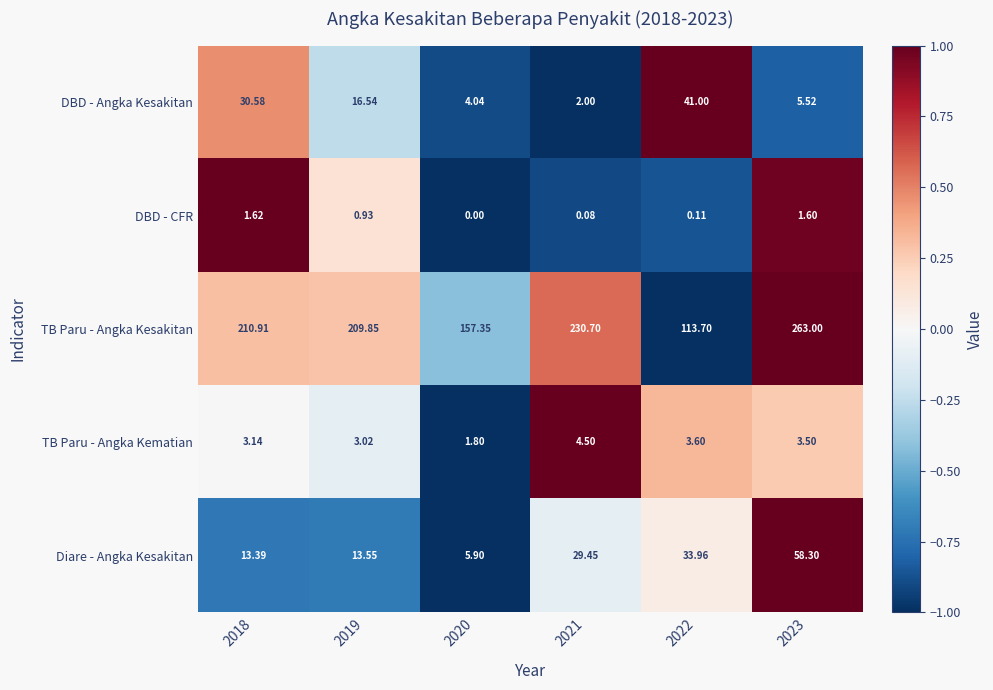

Which series has the largest total across all categories?

TB Paru - Angka Kesakitan